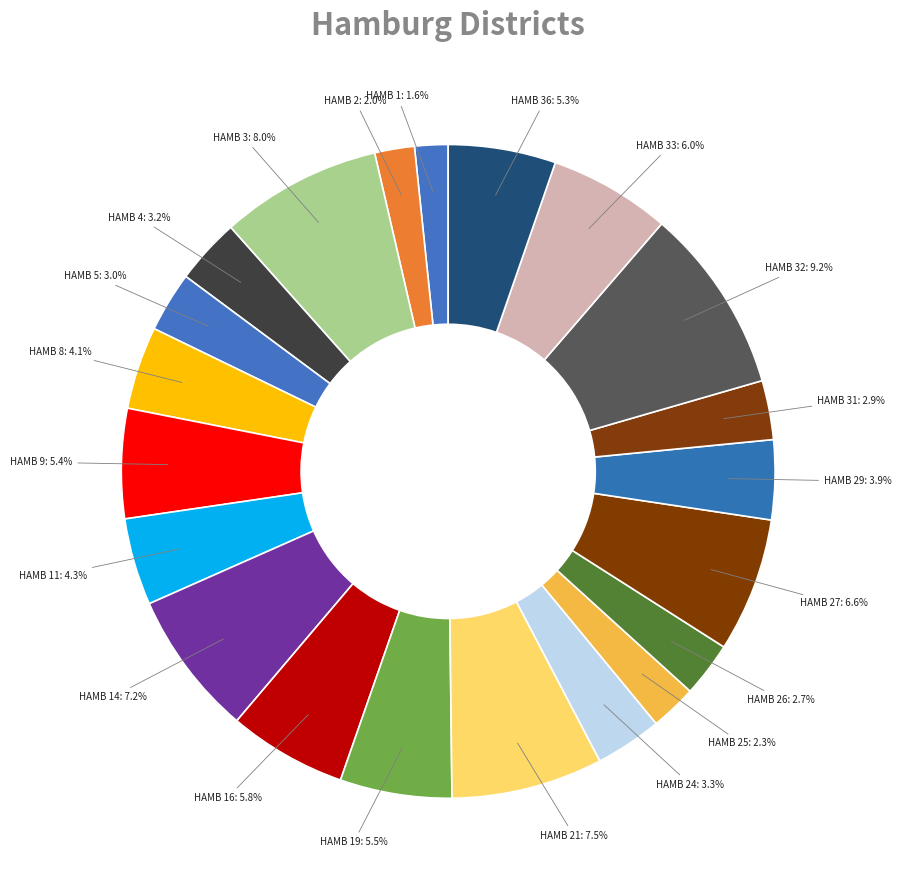

Is there a majority slice in this chart?

No